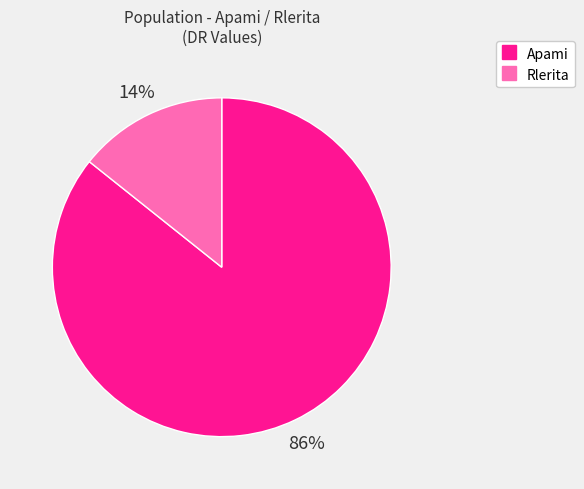

How many slices are in this pie chart?

2